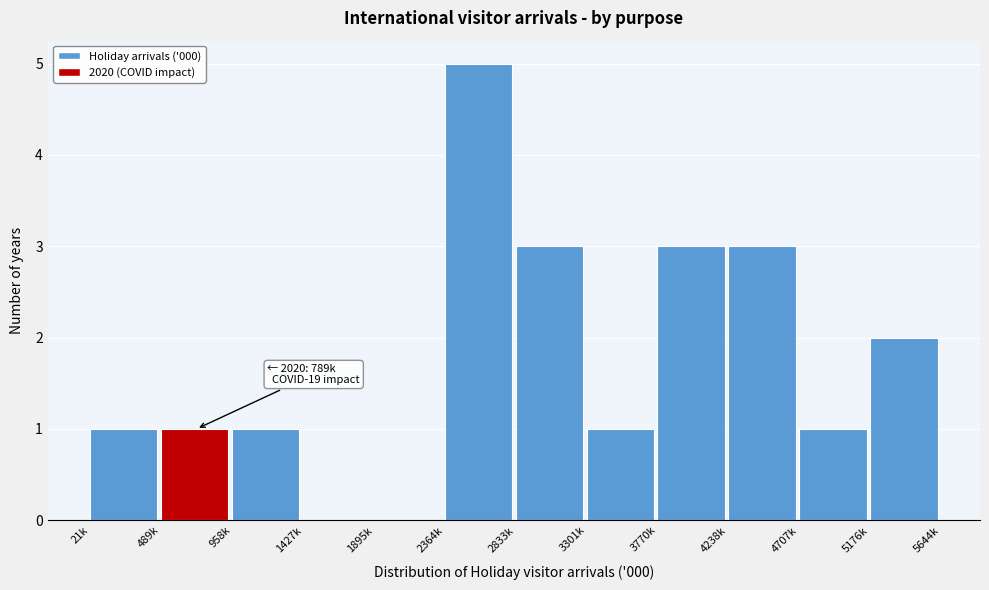

Reading right to left, list all the values displayed in this chart.

5176k=2	4707k=1	4238k=3	3770k=3	3301k=1	2833k=3	2364k=5	1895k=0	1427k=0	958k=1	489k=1	21k=1